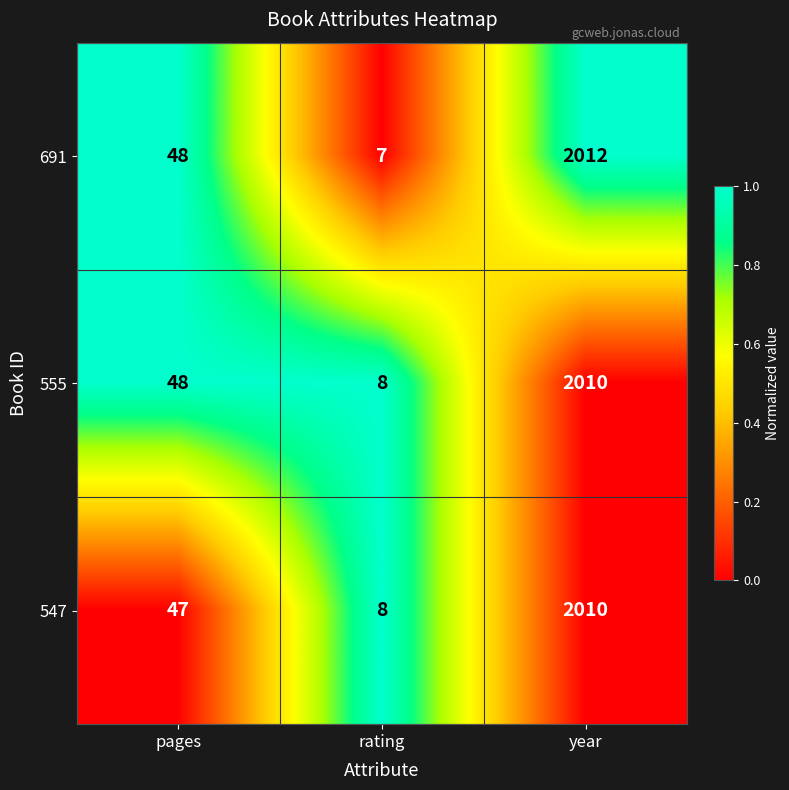

Reading right to left, list all the values displayed in this chart.

691: 2012	7	48
555: 2010	8	48
547: 2010	8	47